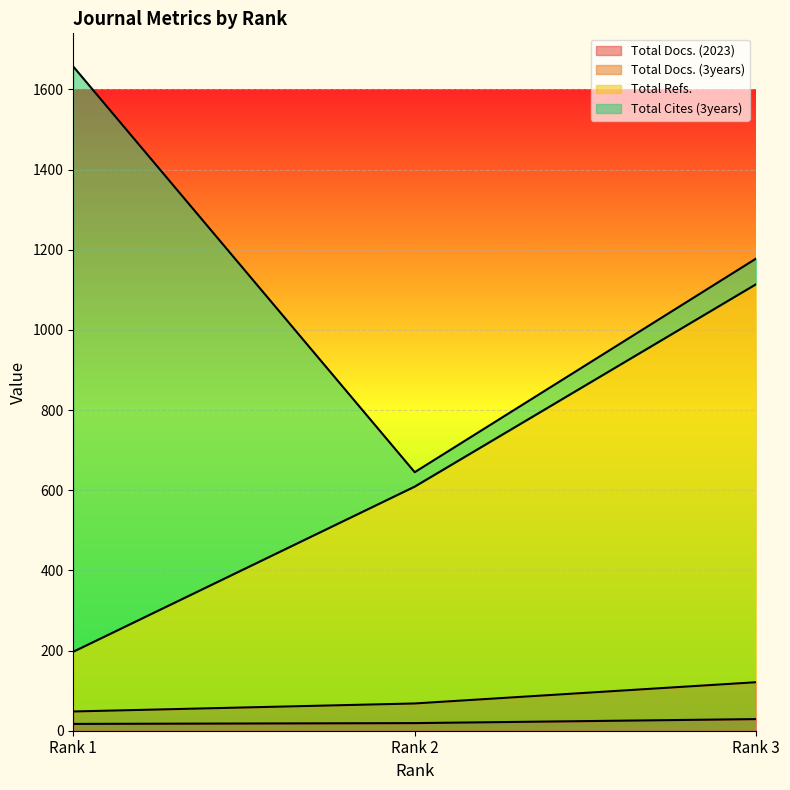

What are all the series names shown in the legend?

Total Docs. (2023), Total Docs. (3years), Total Refs., Total Cites (3years)